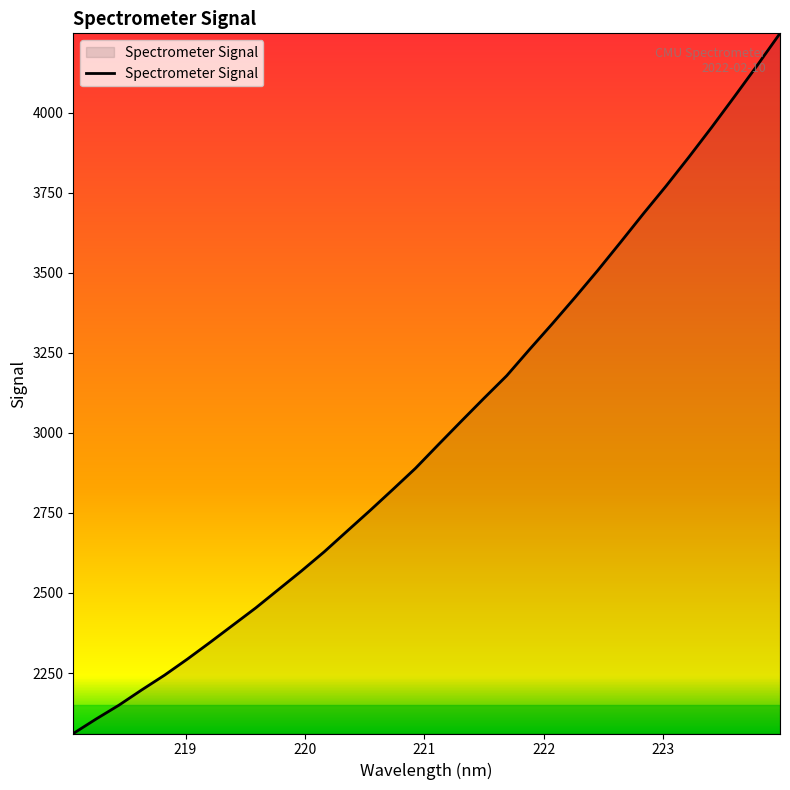

What is the difference between the maximum and minimum values?

2185.9